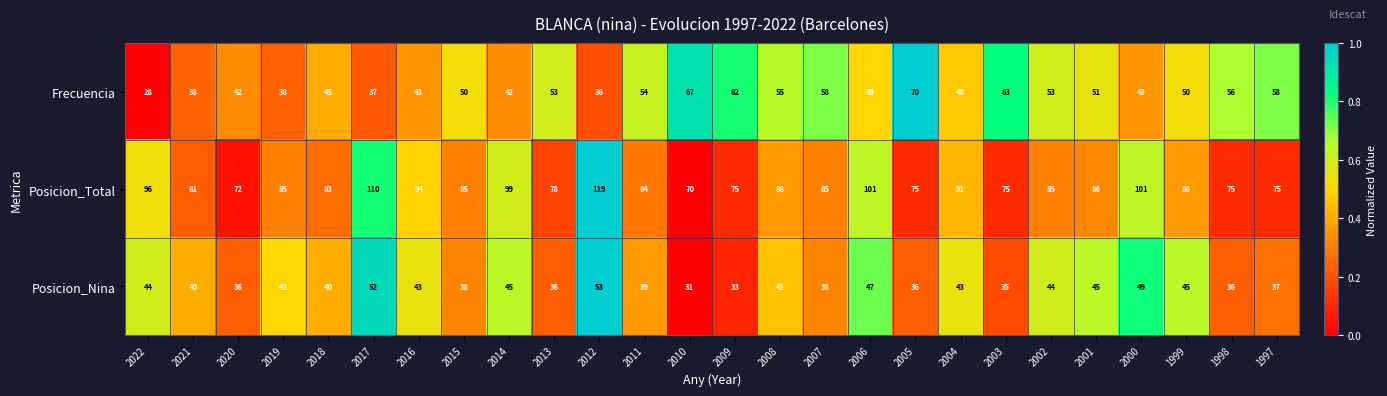

The Posicion_Nina series shows 36 at 2005. True or false?

True